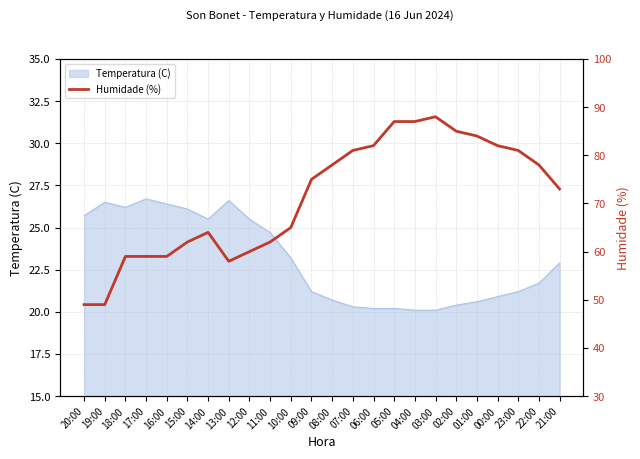

True or false: Temperatura (C) has a value of 15.3 at 14:00.

False